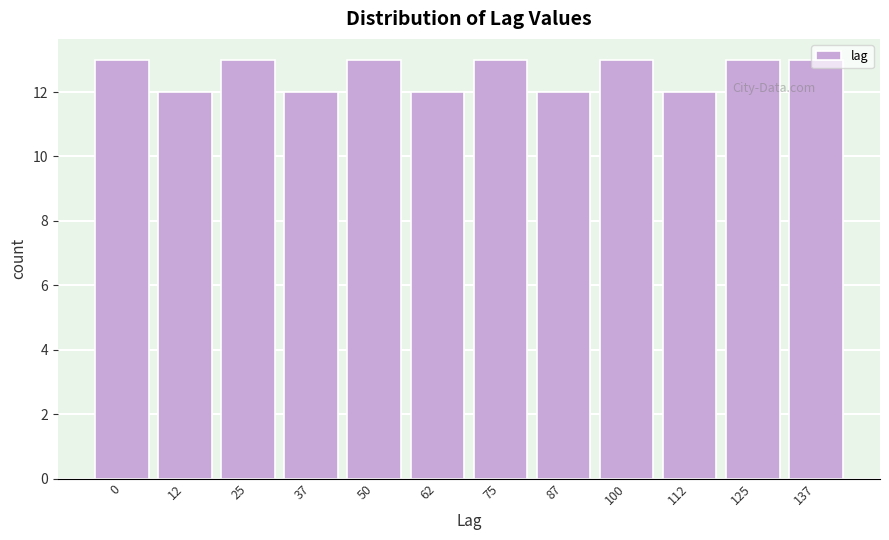

Read the value at 112.

12